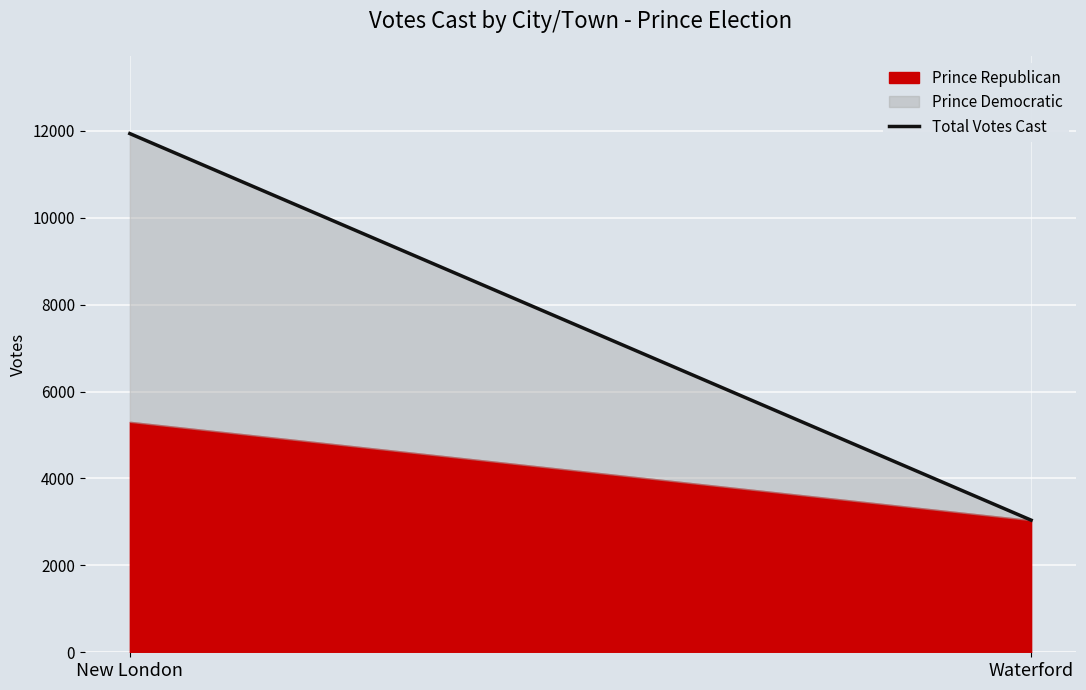

How many values are below 11938?

1